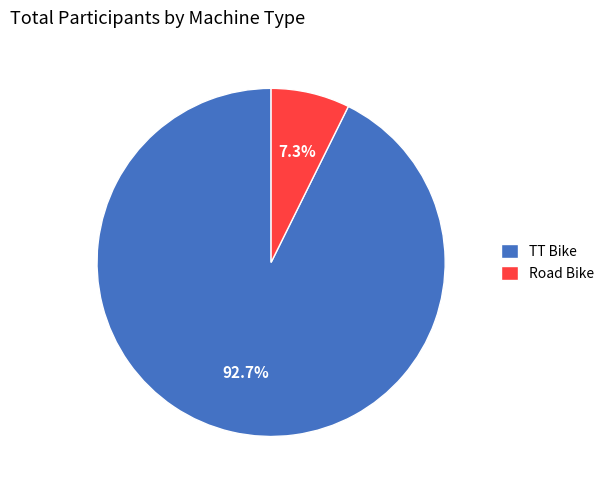

To the nearest percent, what is the difference between the largest and smallest slice percentages?

85%